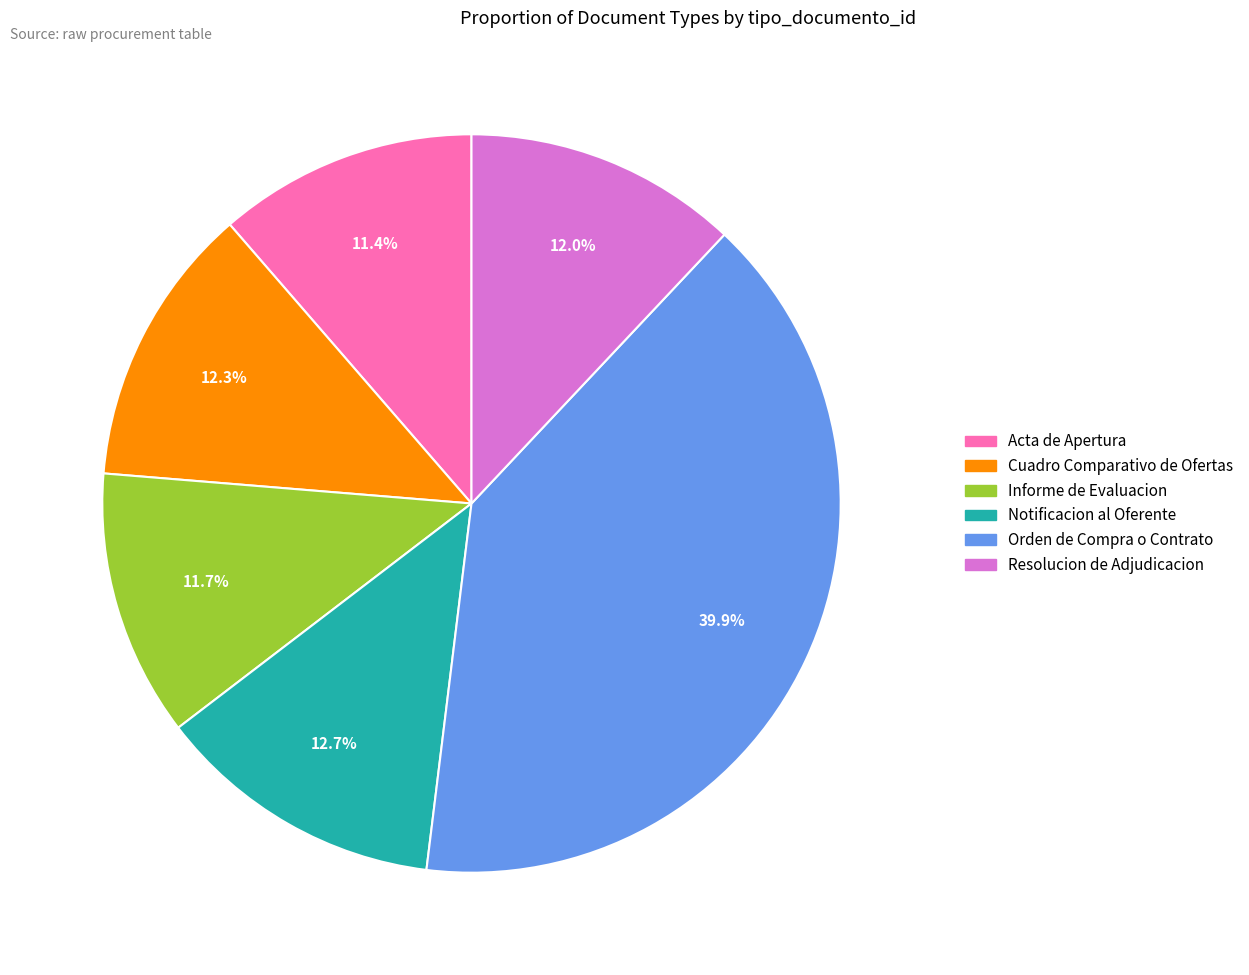

What percentage is the Informe de Evaluacion slice, to the nearest percent?

12%